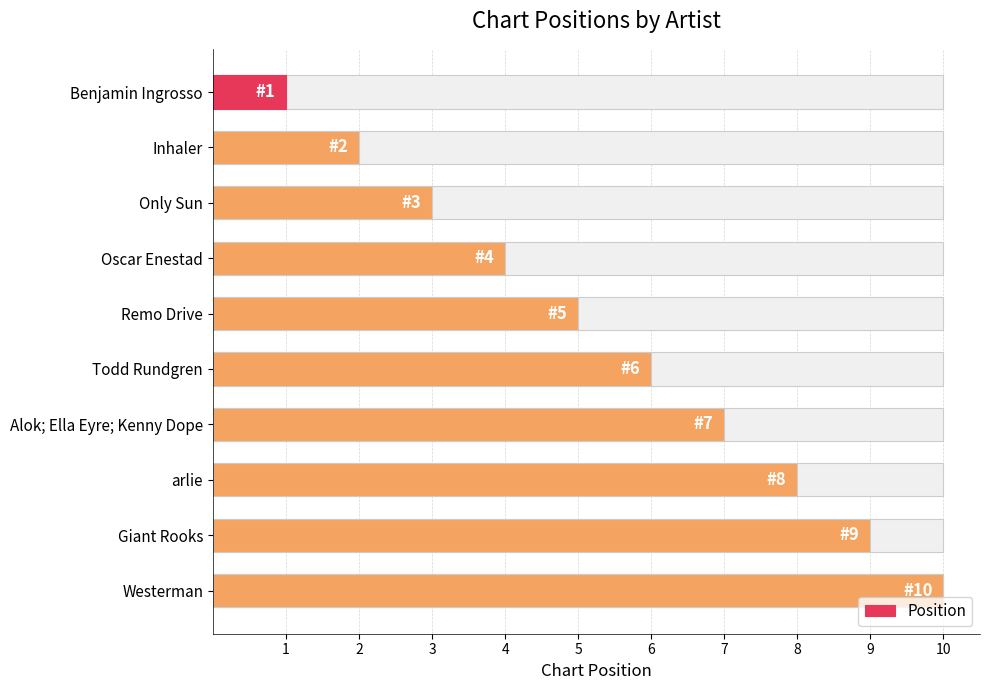

The chart shows a value of 3 at Inhaler. True or false?

False